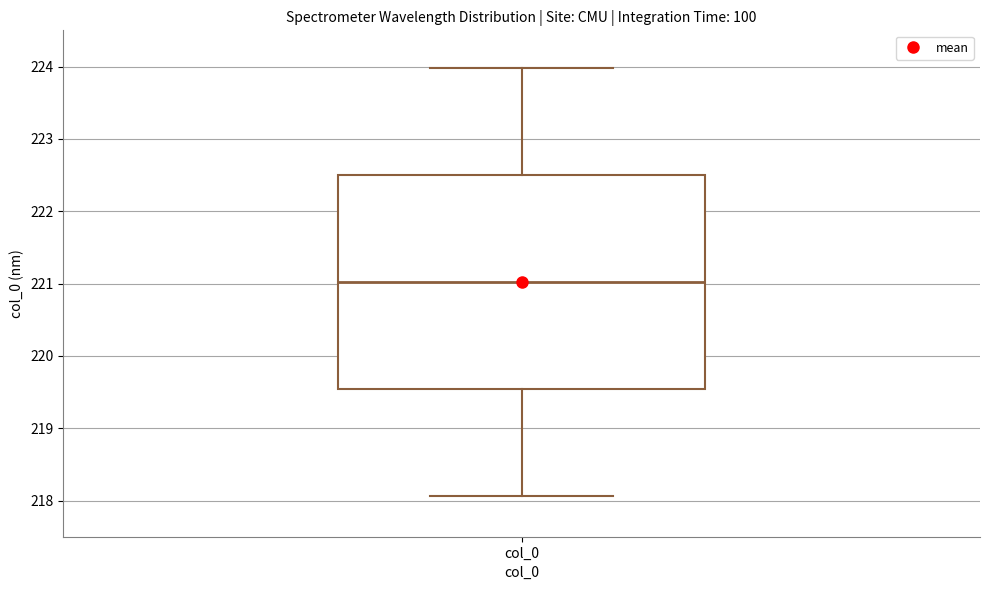

Transcribe this box plot: give where the median line is, the range the box spans, and where the two whiskers end, as read against the y-axis. The values are not printed on the chart, so give them approximately, as read against the axis.

median 221.0, box 219.5 to 222.5, whiskers 218.1 to 224.0